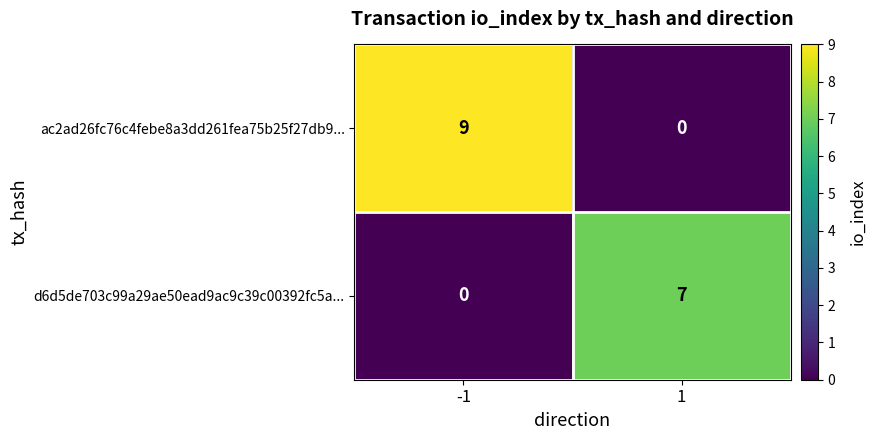

What is the highest value of the d6d5de703c99a29ae50ead9ac9c39c00392fc5a... series?

7